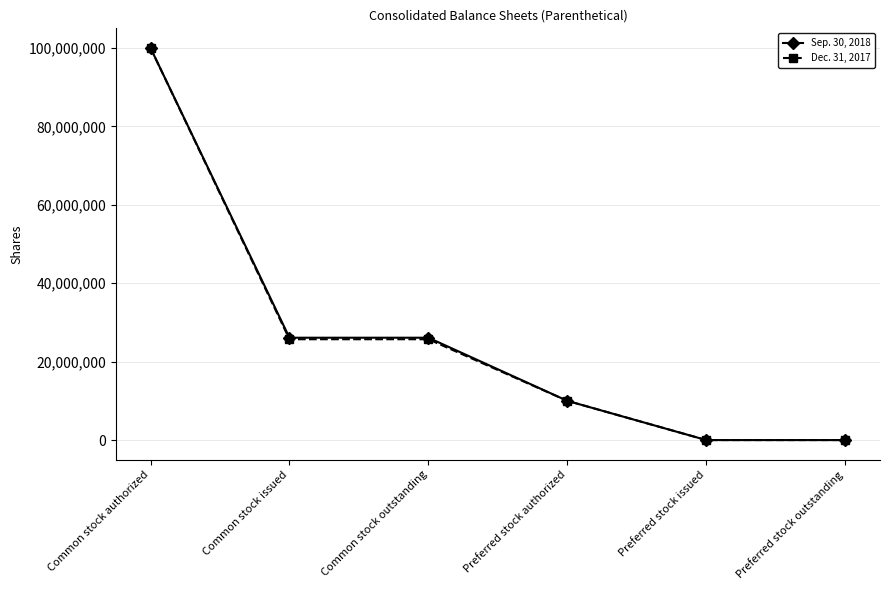

What is the sum of the Sep. 30, 2018 values at Common stock authorized and Preferred stock authorized?

110000000